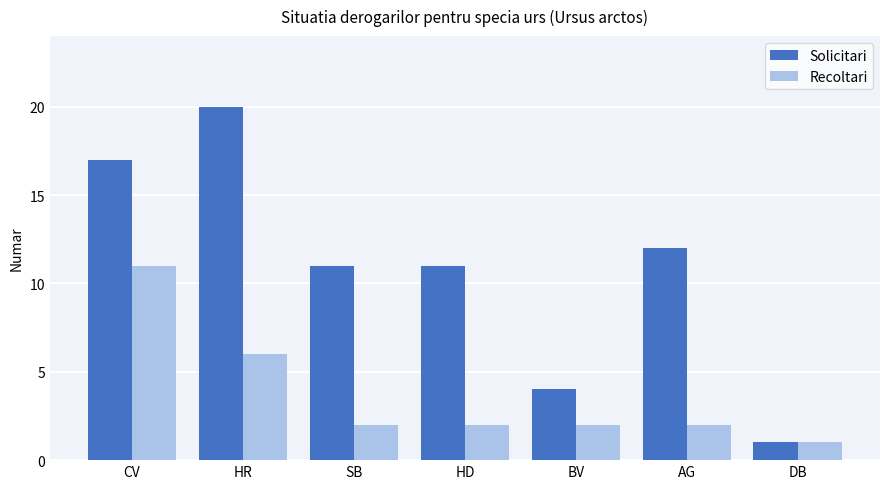

List the series in order of their overall mean, lowest first.

Recoltari, Solicitari